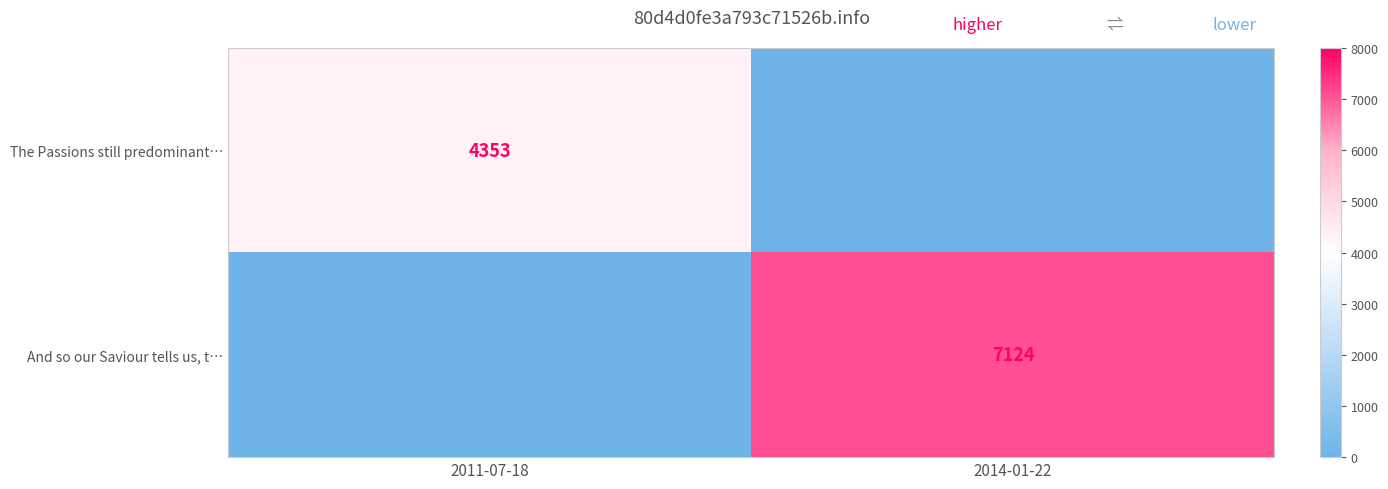

What is the total value across all series at 2011-07-18?

4353